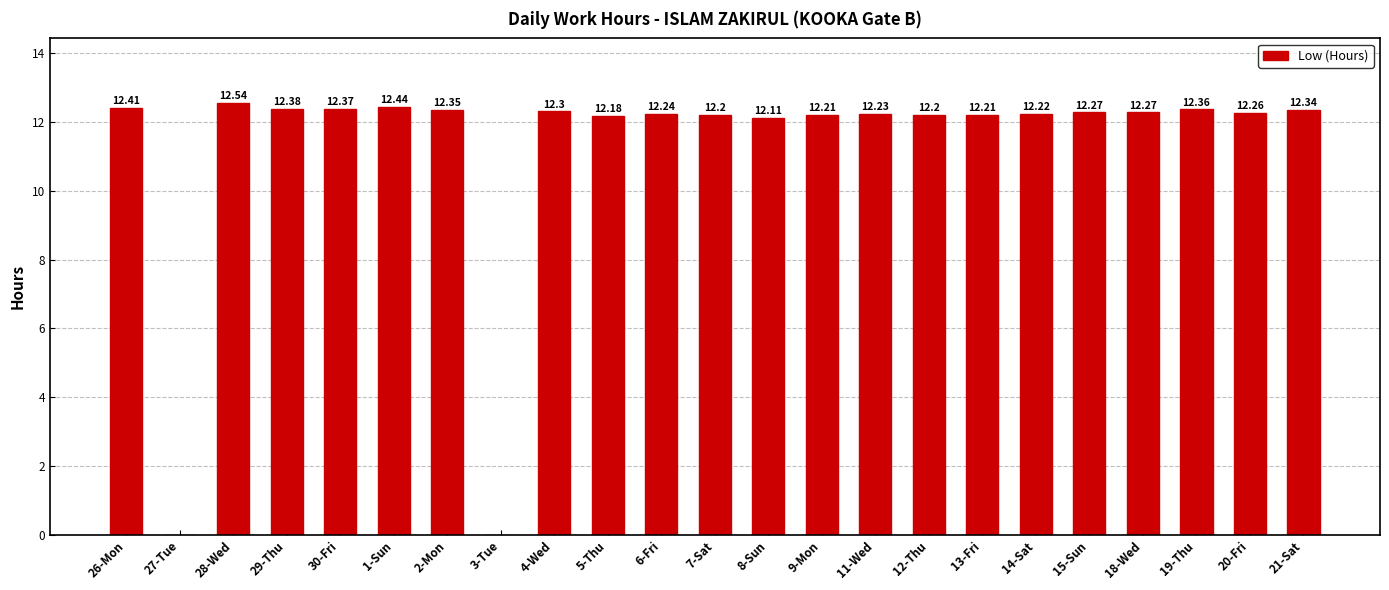

What is the sum of all values?

258.1